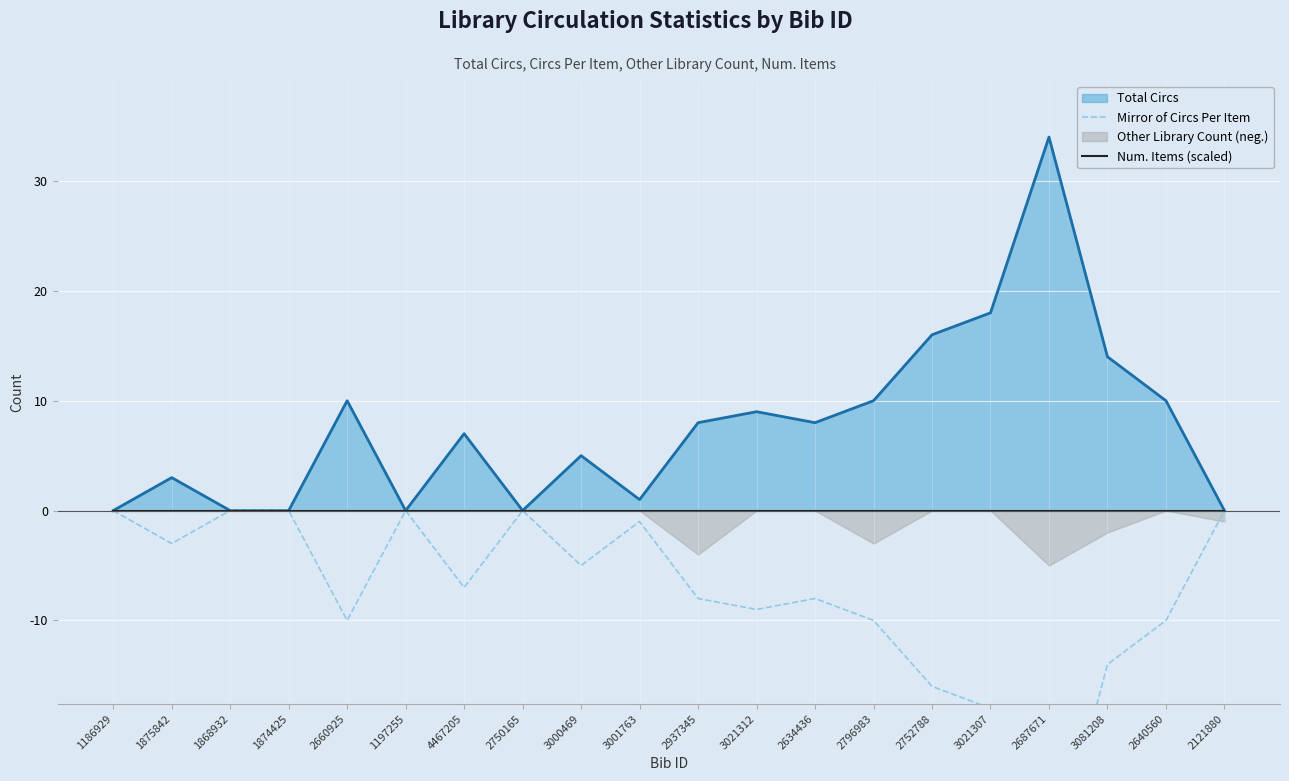

At which label does Num. Items (scaled) reach its peak?

1186929